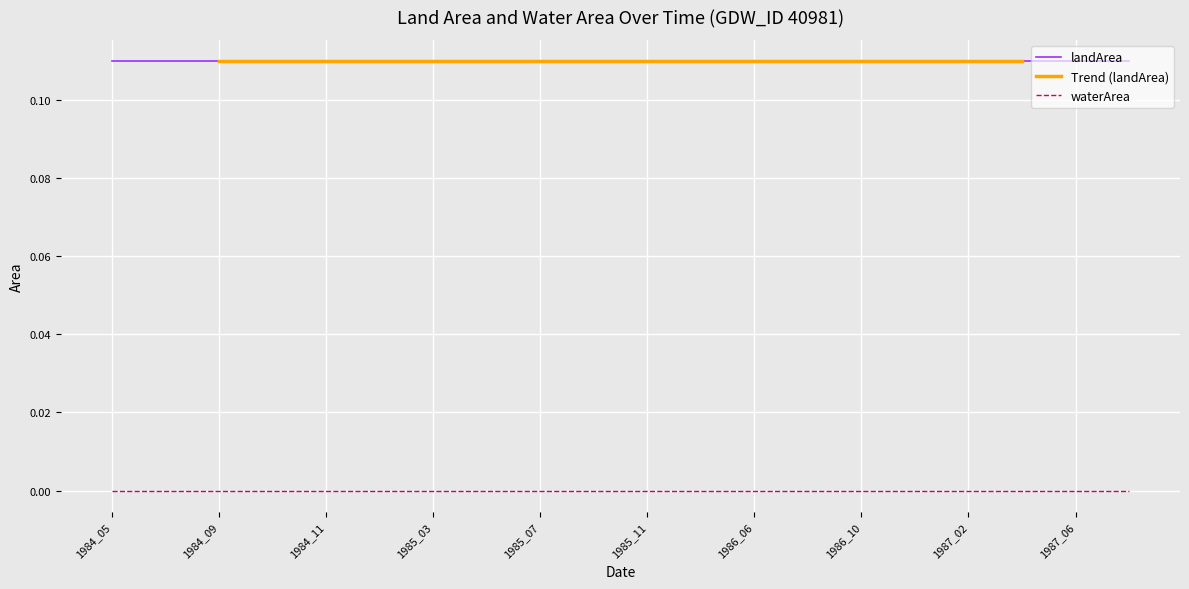

The waterArea series shows 0.0 at 1987_02. True or false?

True